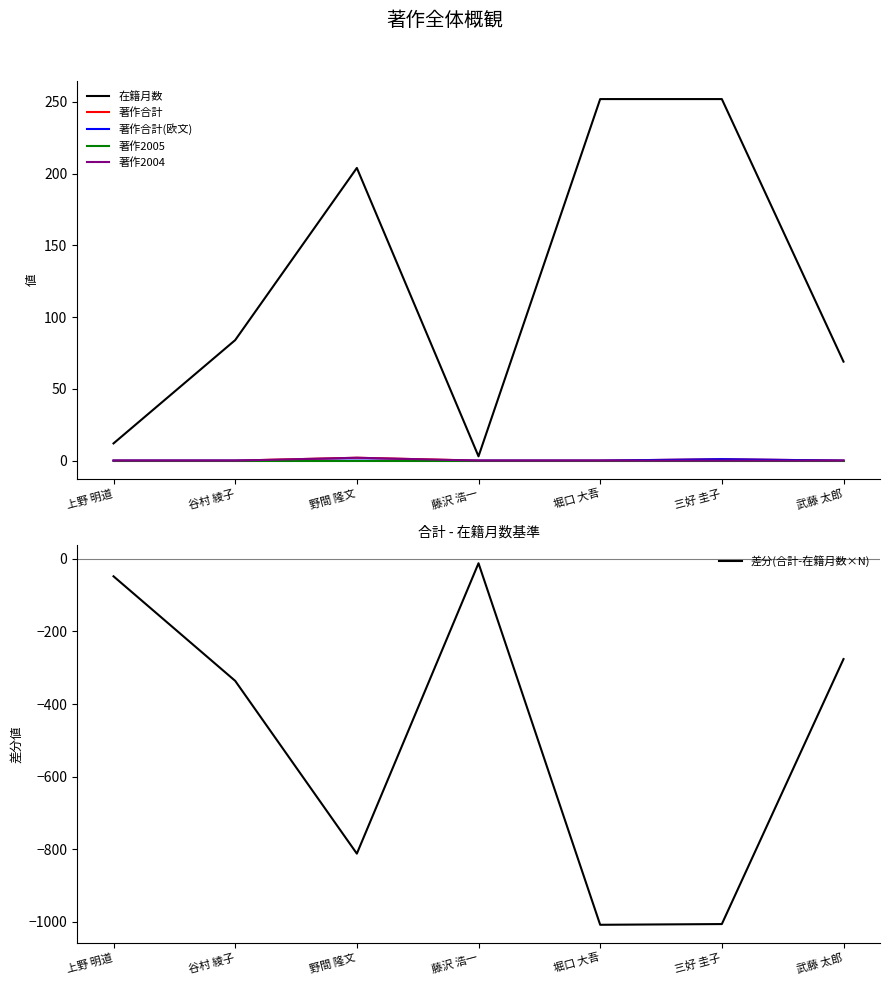

At which category does 差分(合計-在籍月数×N) reach its first local valley?

野間 隆文